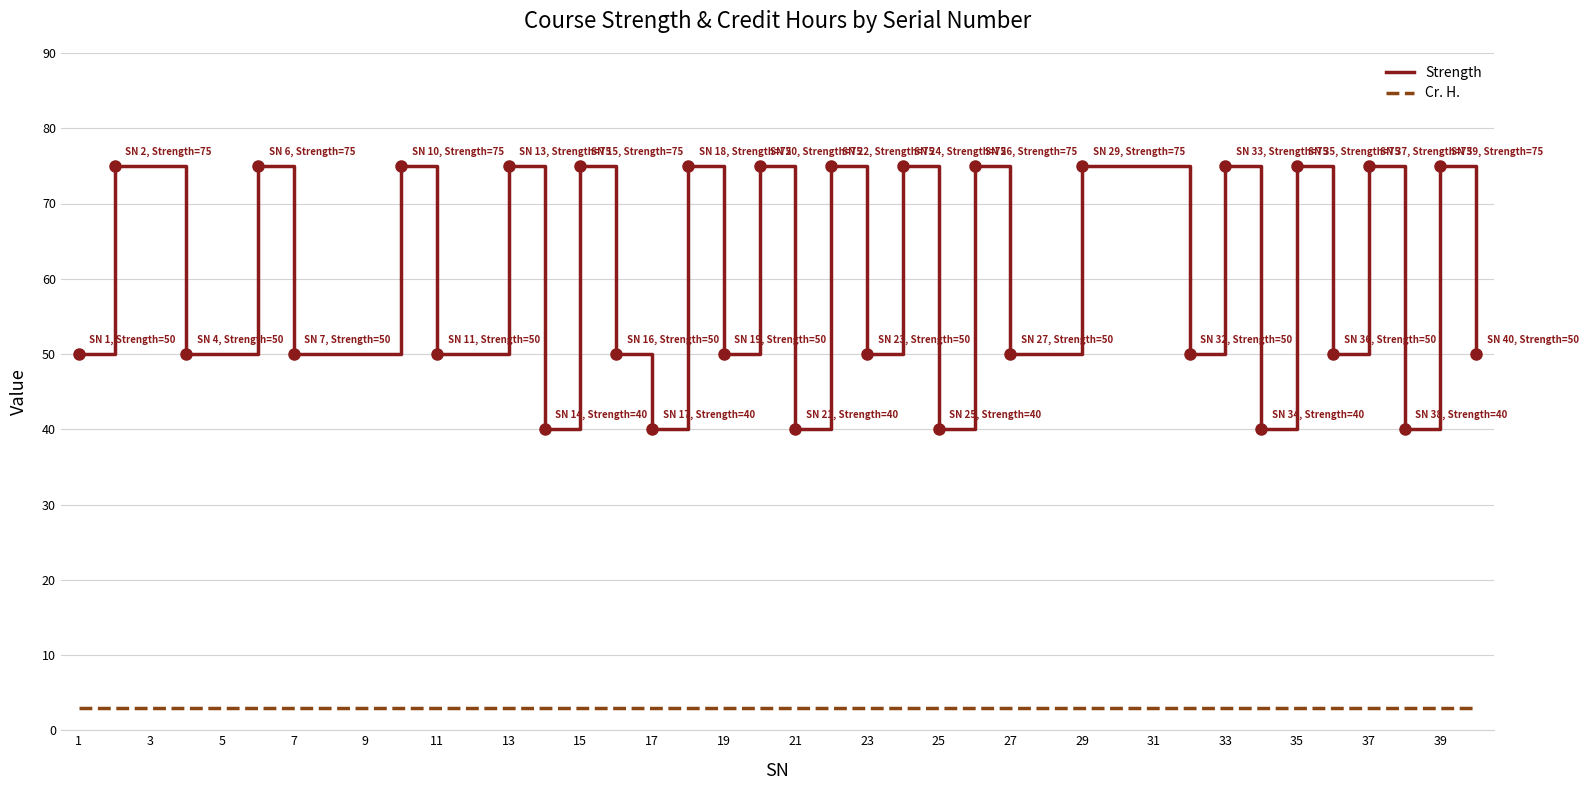

What is the highest value of the Strength series?

75